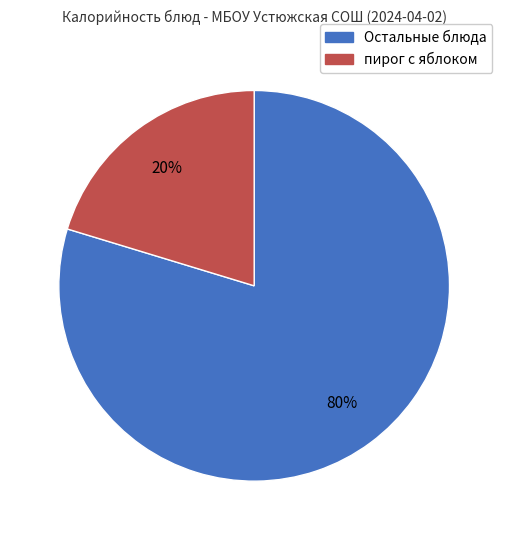

How many slices are in this pie chart?

2